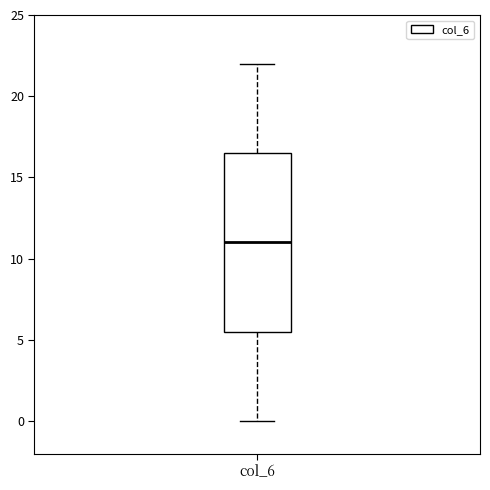

Read this box plot against the y-axis: the position of the median line, the range covered by the box, and the ends of both whiskers. The values are not printed on the chart, so give them approximately, as read against the axis.

median 11.0, box 5.5 to 16.5, whiskers 0.0 to 22.0